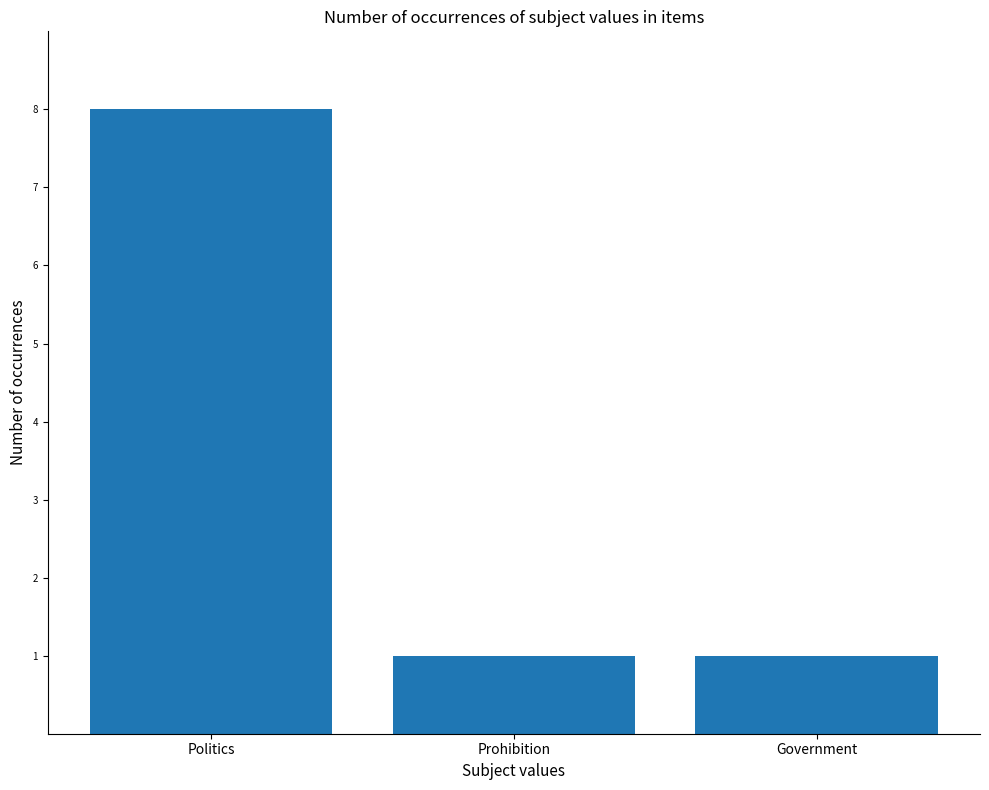

What is the label of the 2nd bar from the right?

Prohibition